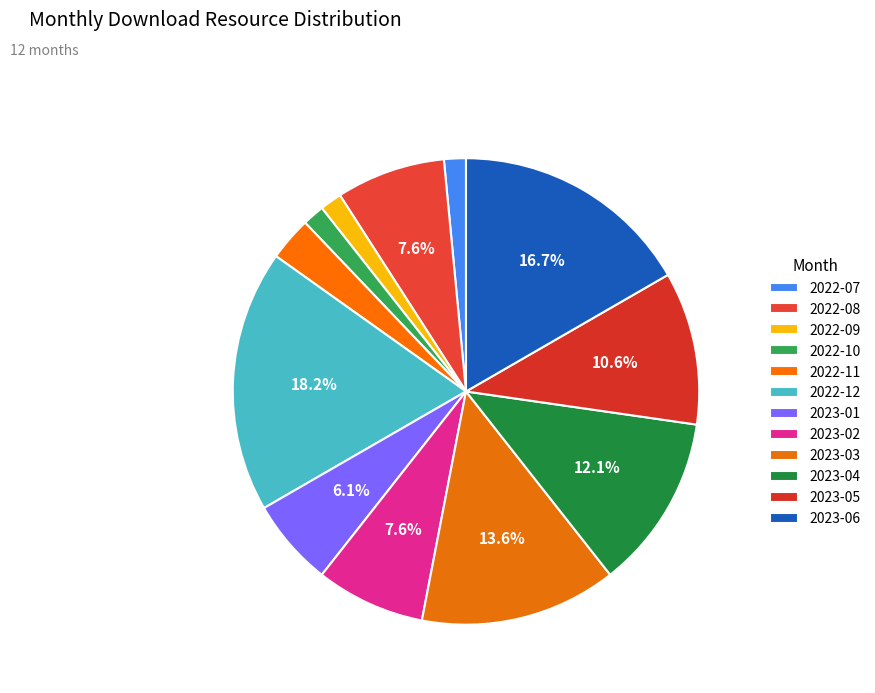

Rank the categories by value from highest to lowest.

2022-12, 2023-06, 2023-03, 2023-04, 2023-05, 2022-08, 2023-02, 2023-01, 2022-11, 2022-07, 2022-09, 2022-10